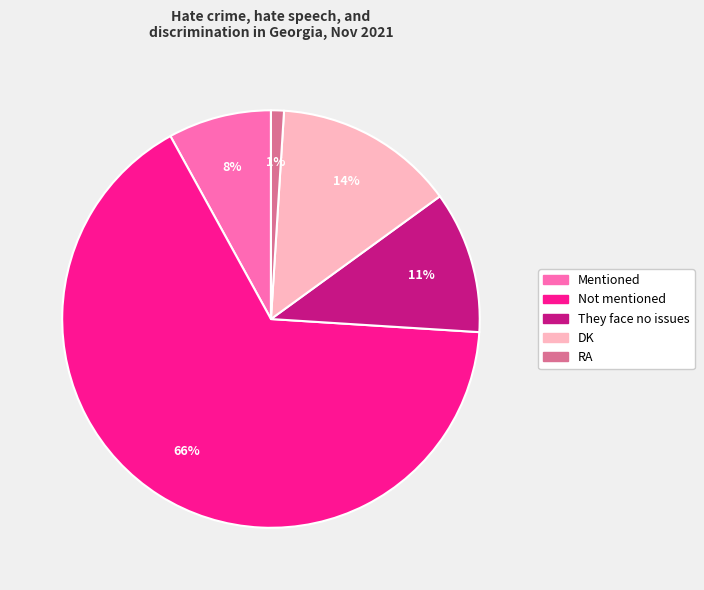

To the nearest percent, what percentage of the pie is RA?

1%